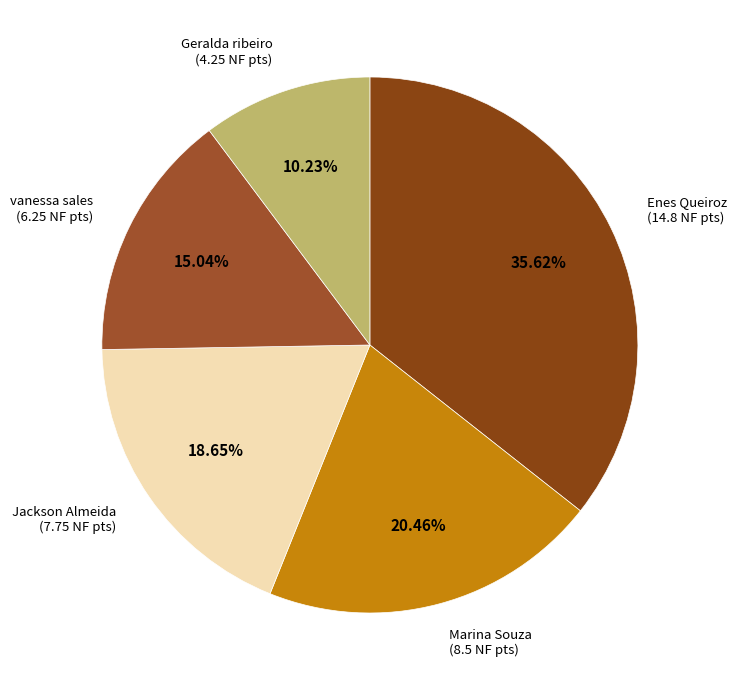

How many segments does this pie chart have?

5